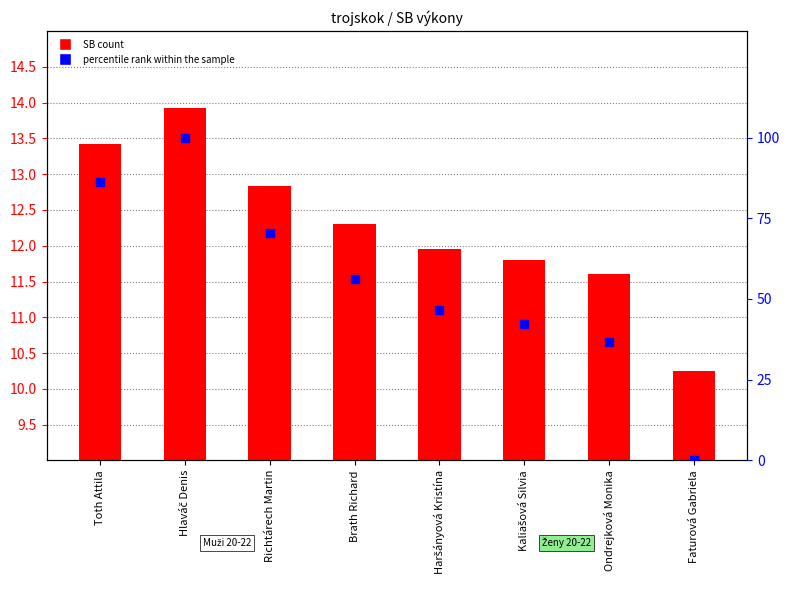

Which series has the largest total across all categories?

percentile rank within the sample